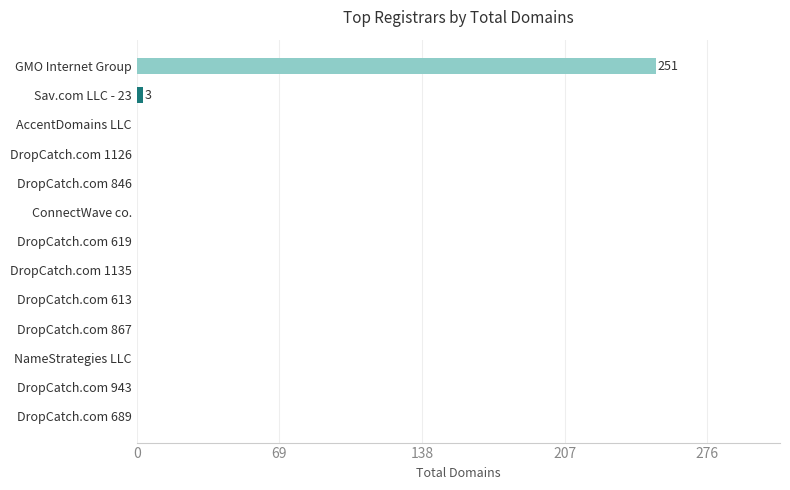

The value at DropCatch.com 689 is 120. True or false?

False